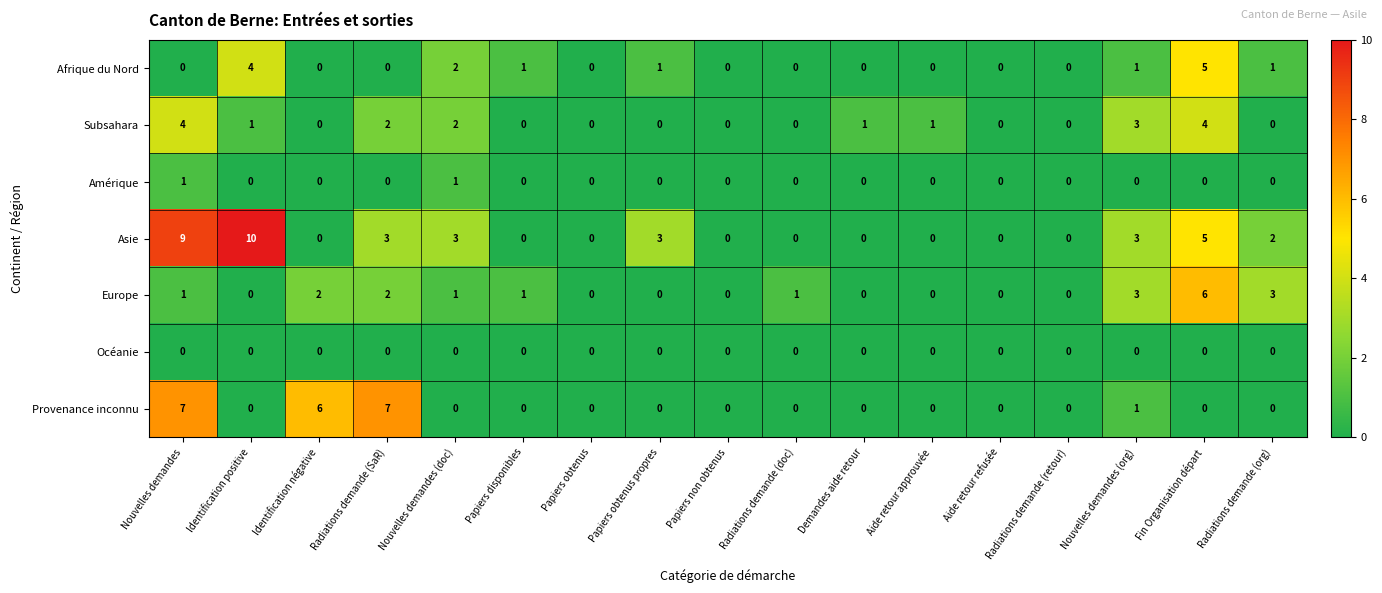

List the series in order of their peak value, lowest first.

Océanie, Amérique, Subsahara, Afrique du Nord, Europe, Provenance inconnu, Asie